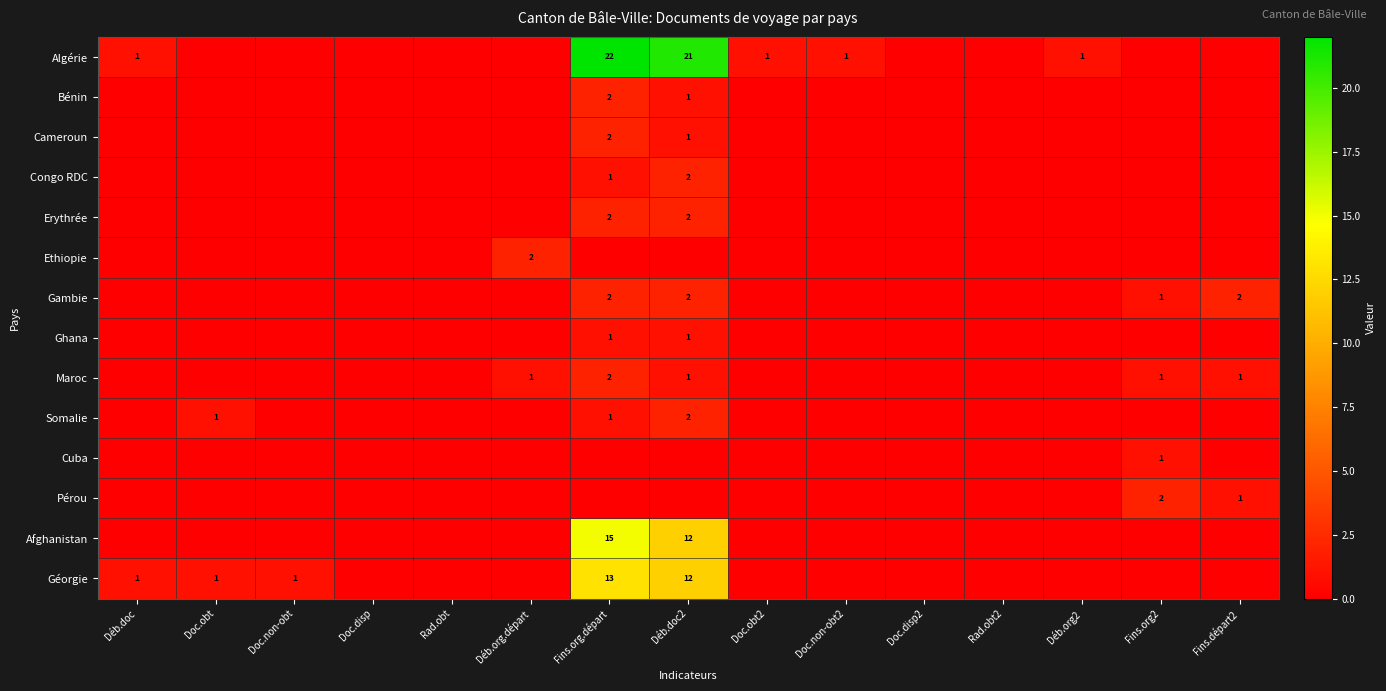

At how many categories does at least one series exceed 0?

11